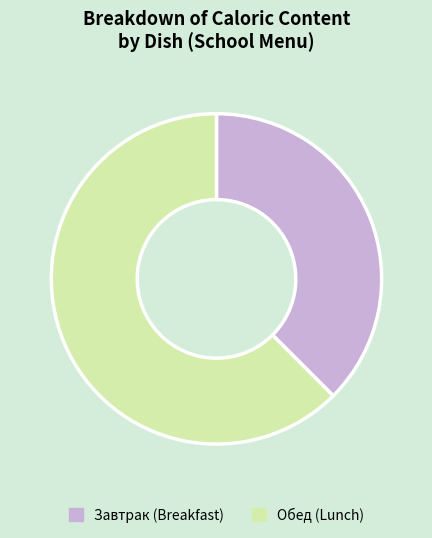

Which slice is the smallest?

Завтрак (Breakfast)